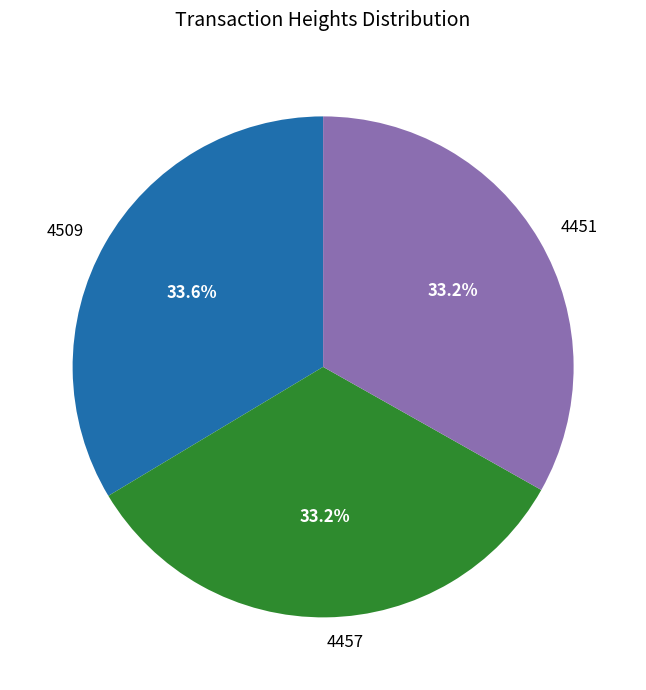

Is there a majority slice in this chart?

No